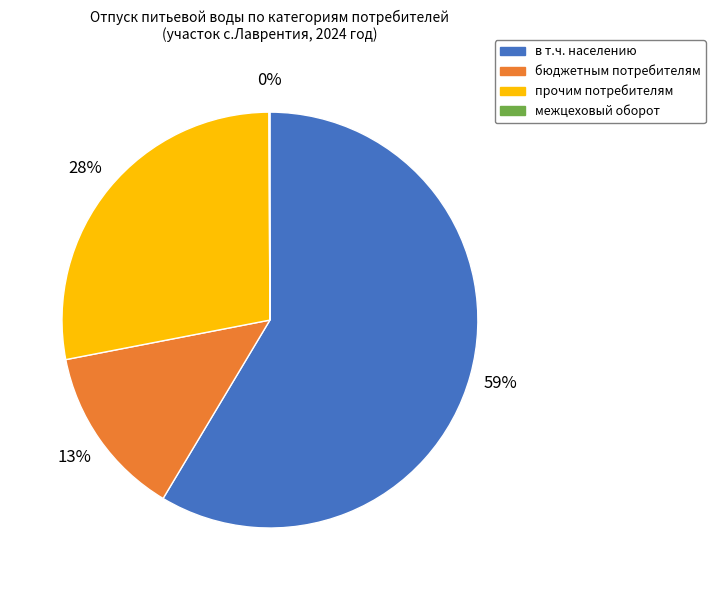

To the nearest percent, what percentage of the pie is прочим потребителям?

28%